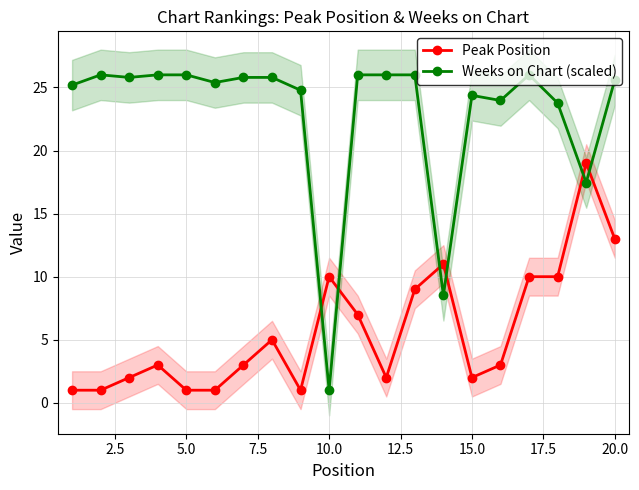

True or false: Weeks on Chart (scaled) has more than 0 points higher than both neighbors.

True